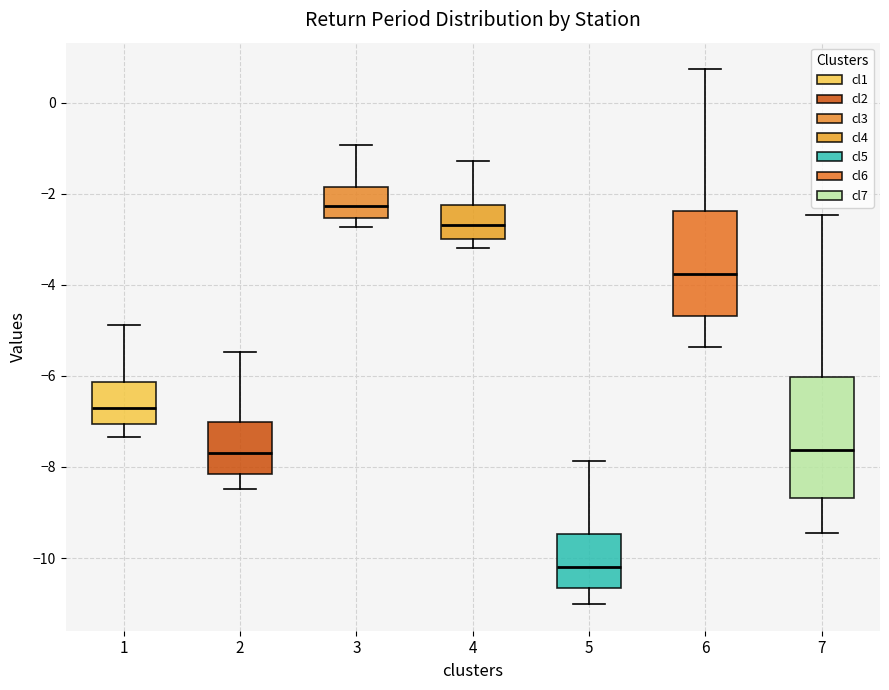

Where does the upper whisker of the box at x = 1 end on the y-axis? The values are not printed on the chart, so give them approximately, as read against the axis.

-4.8